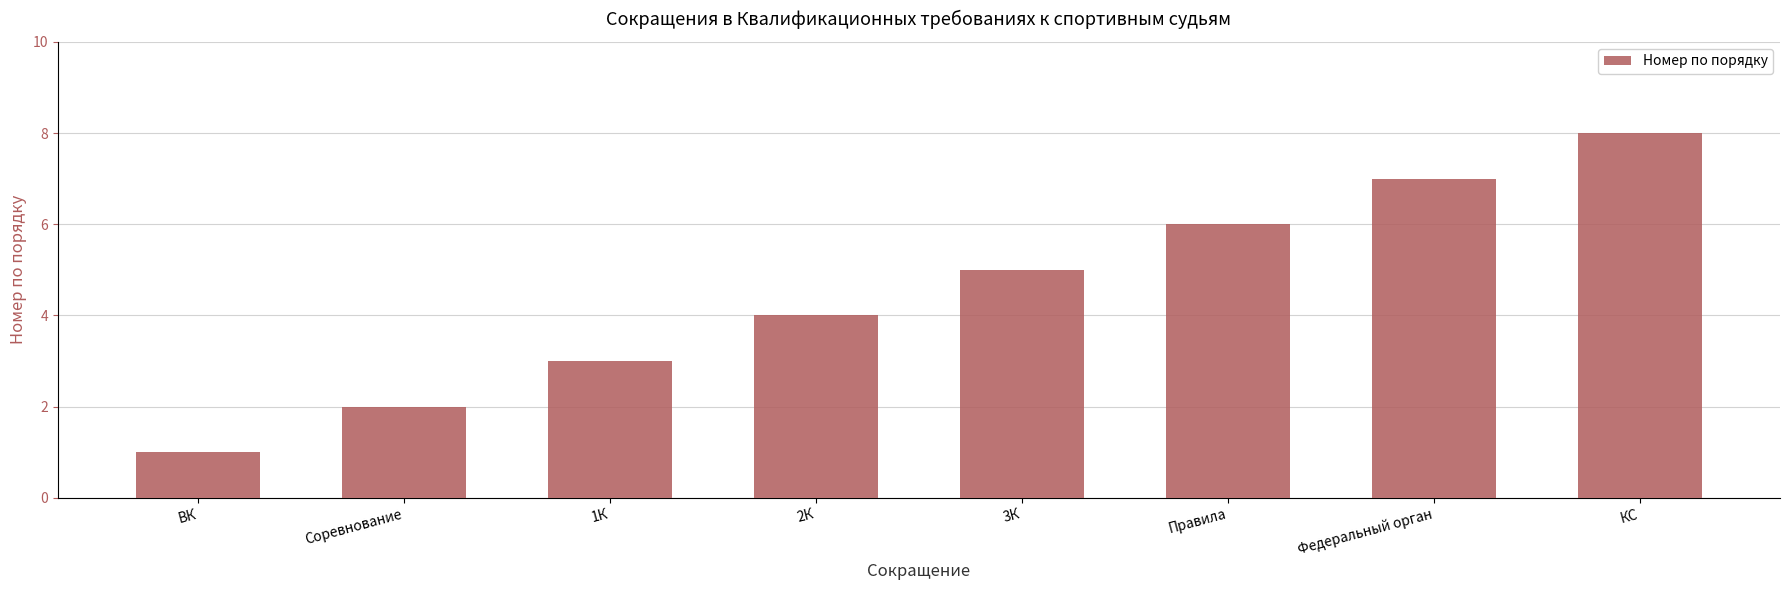

Reading left to right, what are all the values shown in this chart?

1	2	3	4	5	6	7	8